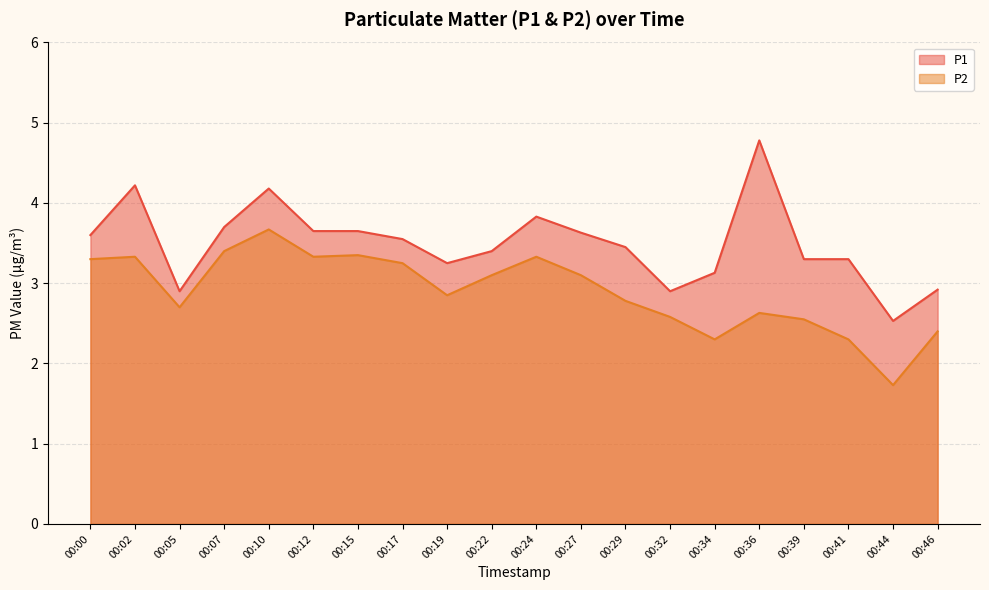

How many values in the P1 series exceed 3?

16